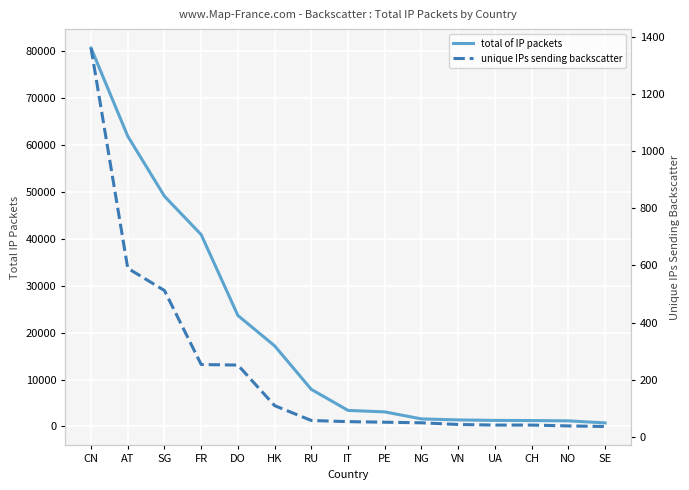

The total of IP packets series shows 190 at SE. True or false?

False